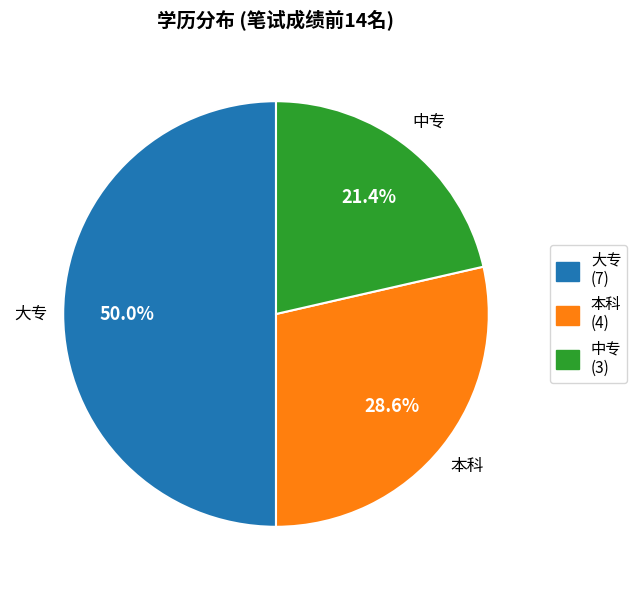

How much of the chart is everything except 大专?

50.0%